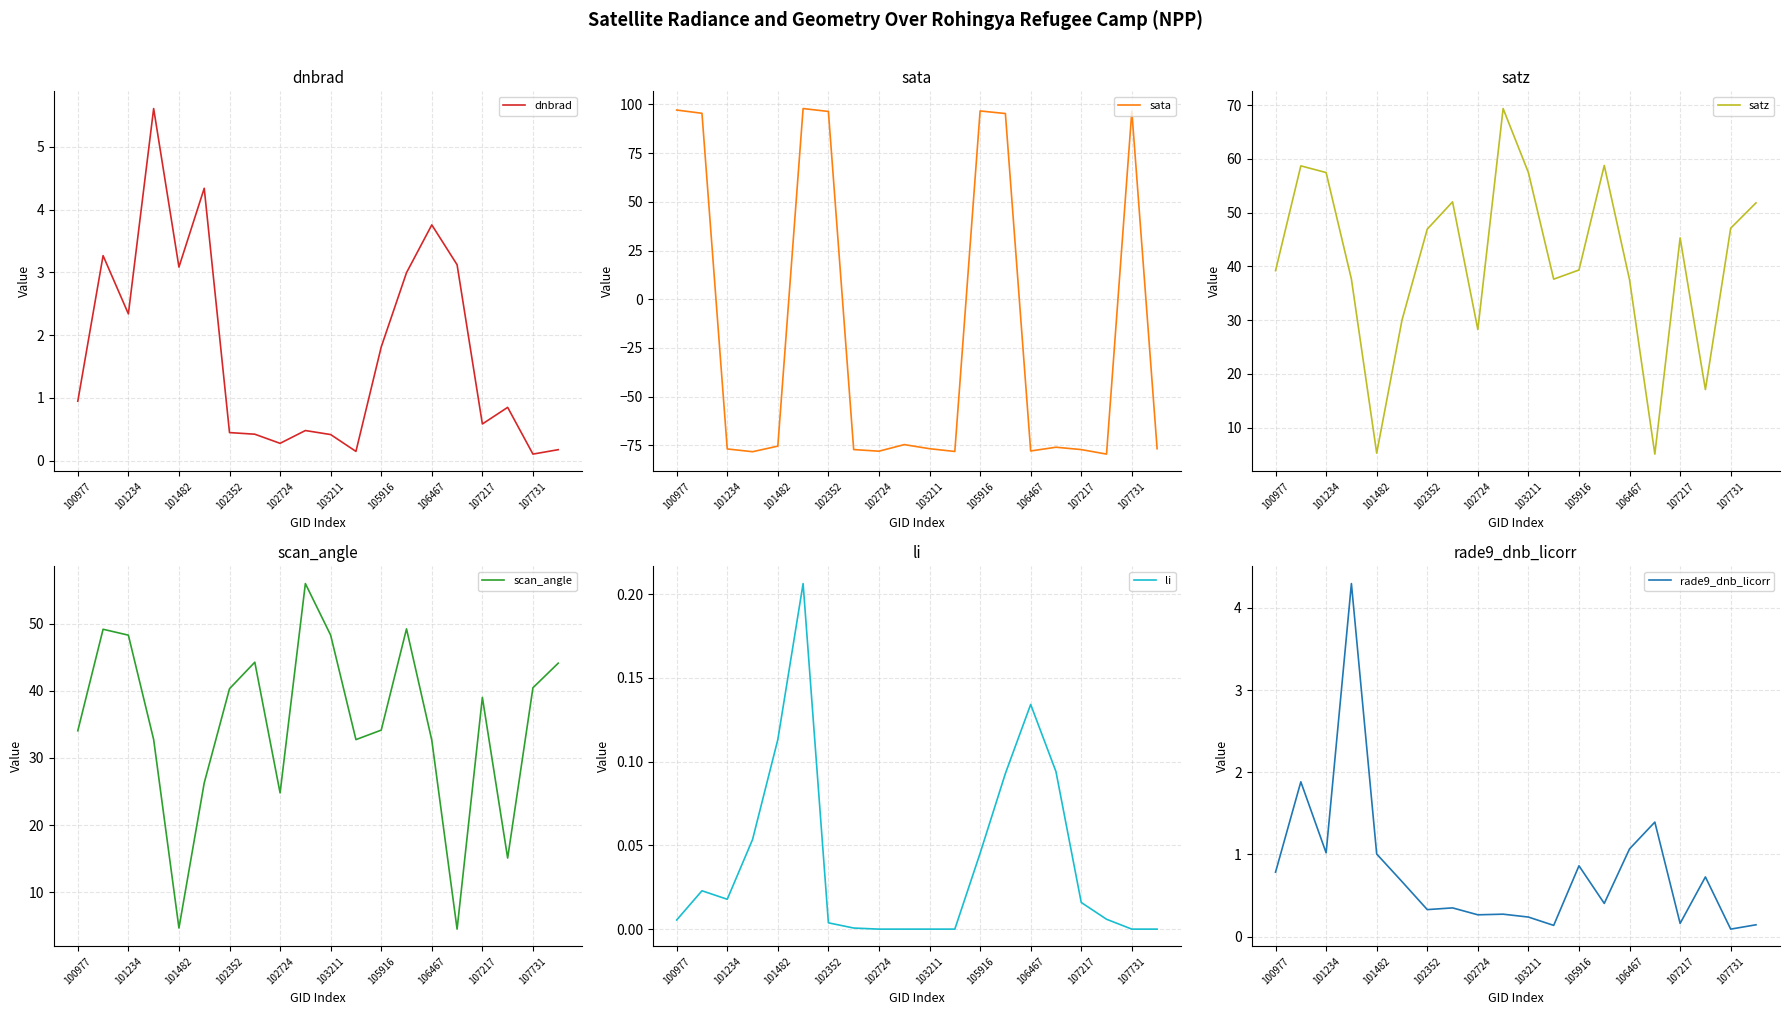

How many data points in satz are above 45?

10